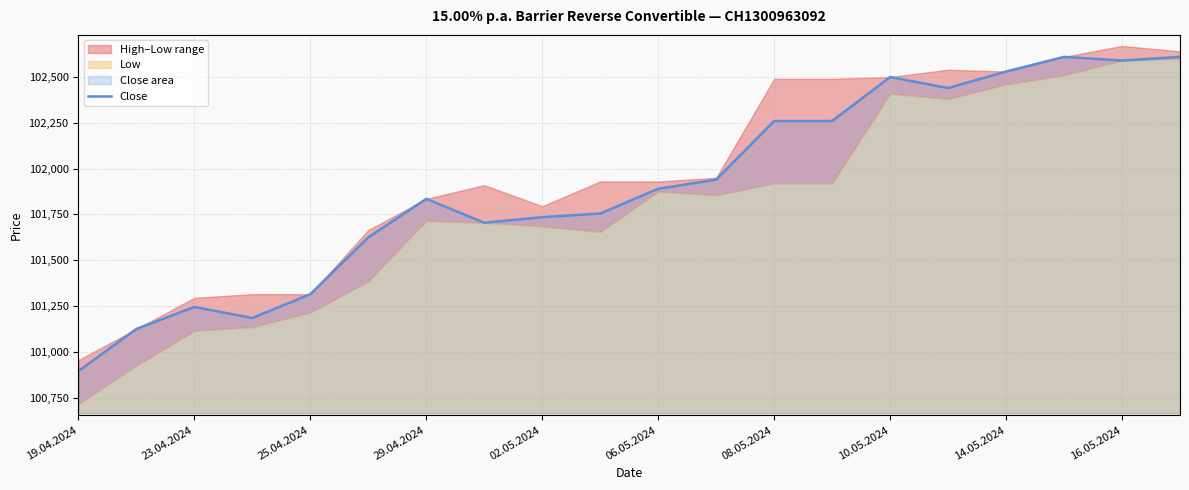

The Close series shows 101245 at 23.04.2024. True or false?

True